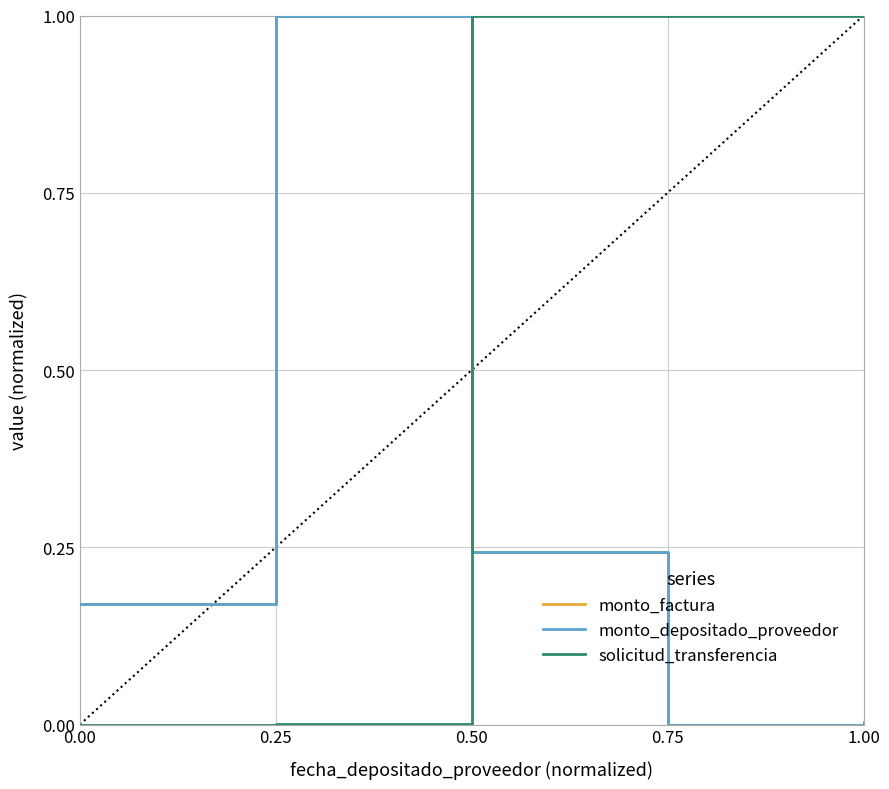

The value of monto_factura at 0.75 is 0.0. True or false?

True